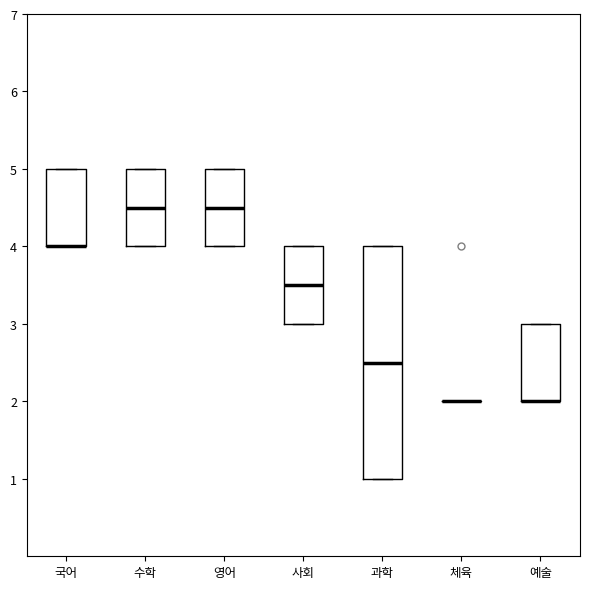

Reading left to right, transcribe this box plot: for each box, give where its median line is, the range the box spans, and where its two whiskers end, as read against the y-axis. The values are not printed on the chart, so give them approximately, as read against the axis.

국어: median 4.0 (drawn on the box's lower edge), box 4.0 to 5.0, whiskers 4.0 to 5.0
수학: median 4.5, box 4.0 to 5.0, whiskers 4.0 to 5.0
영어: median 4.5, box 4.0 to 5.0, whiskers 4.0 to 5.0
사회: median 3.5, box 3.0 to 4.0, whiskers 3.0 to 4.0
과학: median 2.5, box 1.0 to 4.0, whiskers 1.0 to 4.0
체육: box collapsed to a line at 2.0, whiskers 2.0 to 2.0
예술: median 2.0 (drawn on the box's lower edge), box 2.0 to 3.0, whiskers 2.0 to 3.0